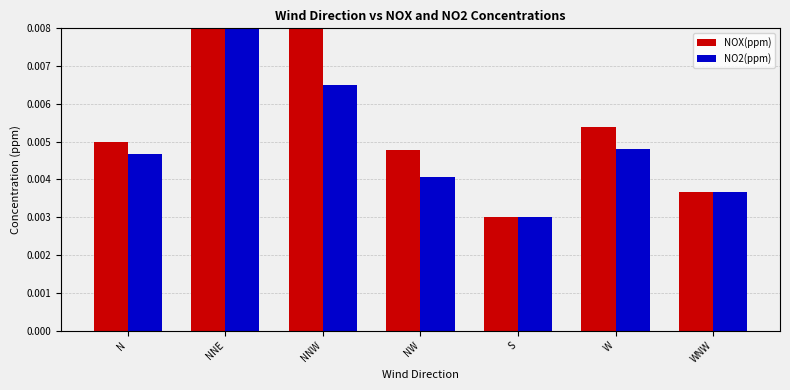

Reading left to right, extract all data points from this chart.

NOX(ppm): 0.0	0.0	0.0	0.0	0.0	0.0	0.0
NO2(ppm): 0.0	0.0	0.0	0.0	0.0	0.0	0.0